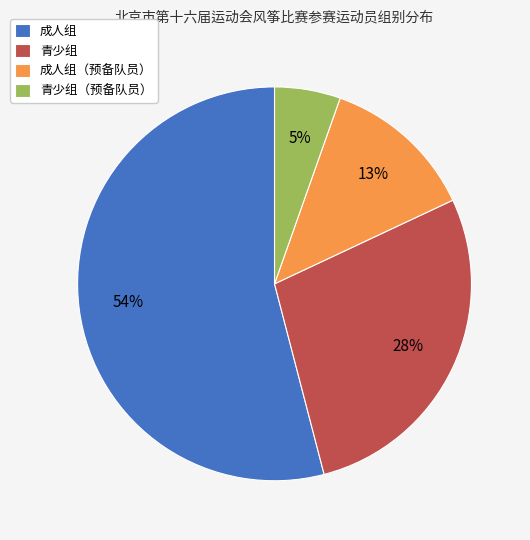

To the nearest percent, what is the average slice percentage?

25%